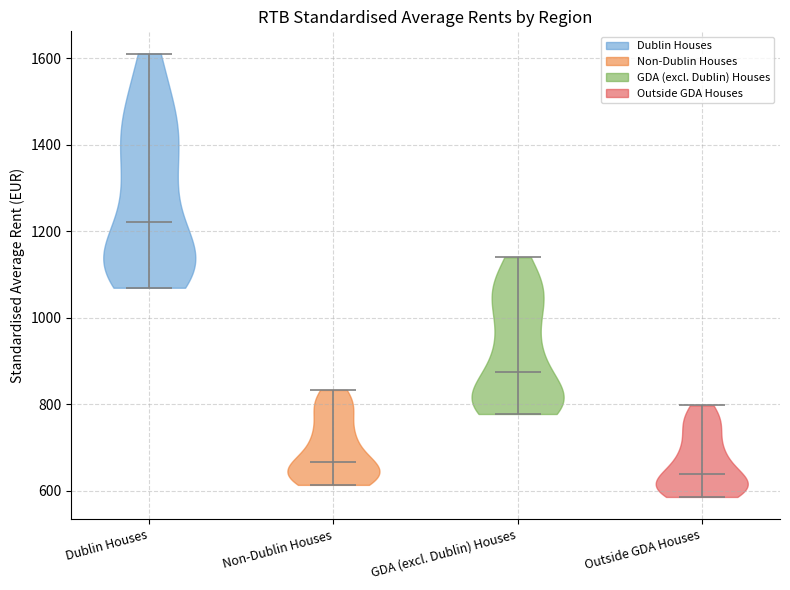

Reading left to right, read every violin against the y-axis: where its median line is, and the lowest and highest points it reaches. The values are not printed on the chart, so give them approximately, as read against the axis.

Dublin Houses: median line 1220, lowest point 1060, highest point 1620
Non-Dublin Houses: median line 660, lowest point 620, highest point 840
GDA (excl. Dublin) Houses: median line 880, lowest point 780, highest point 1140
Outside GDA Houses: median line 640, lowest point 580, highest point 800